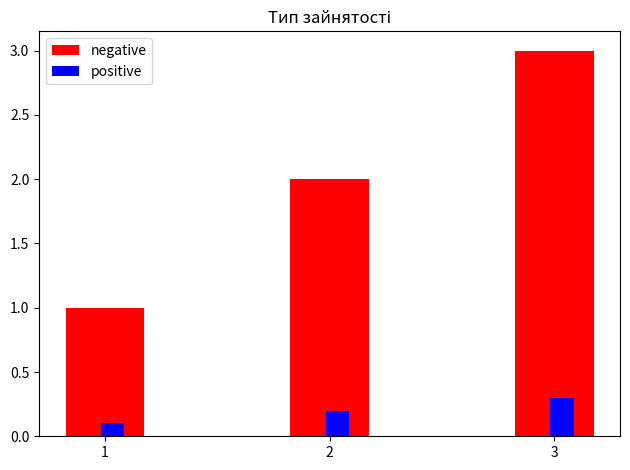

What is the minimum value for positive?

0.1